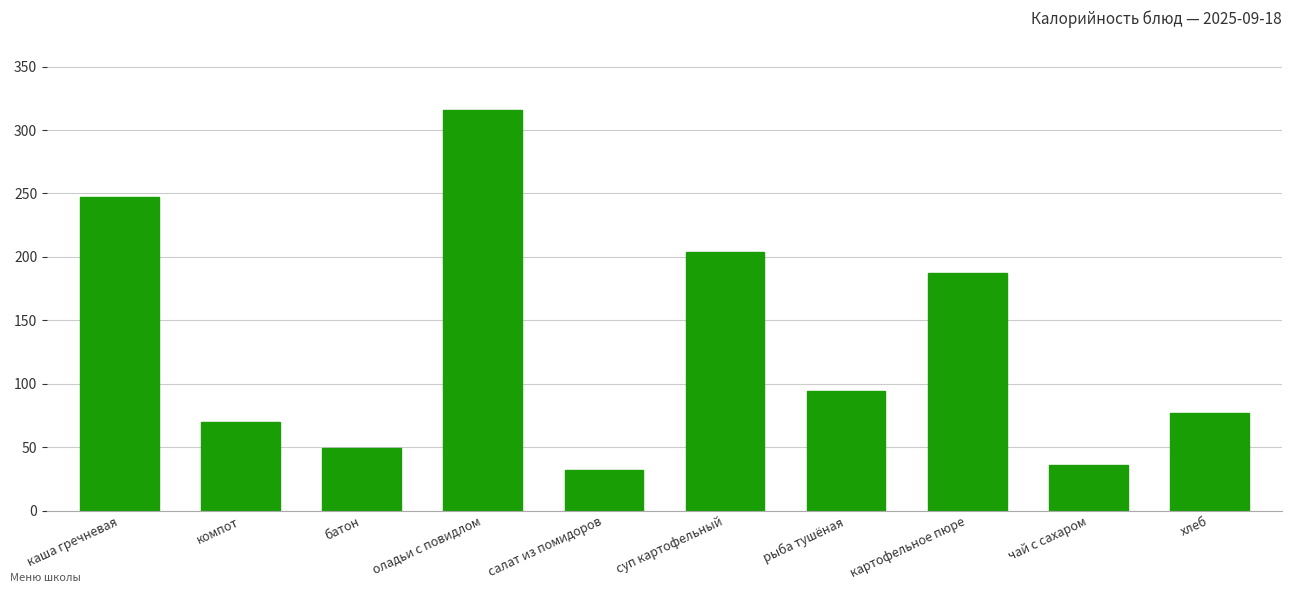

Count the number of categories in the chart.

10